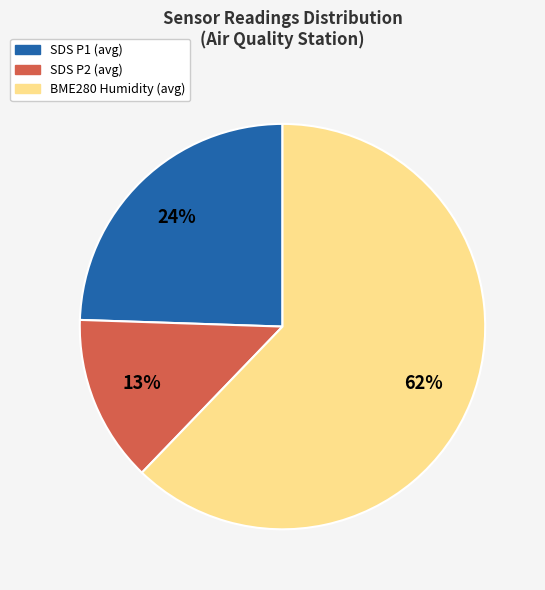

Is it true that SDS P1 (avg) is 24% of the pie?

True